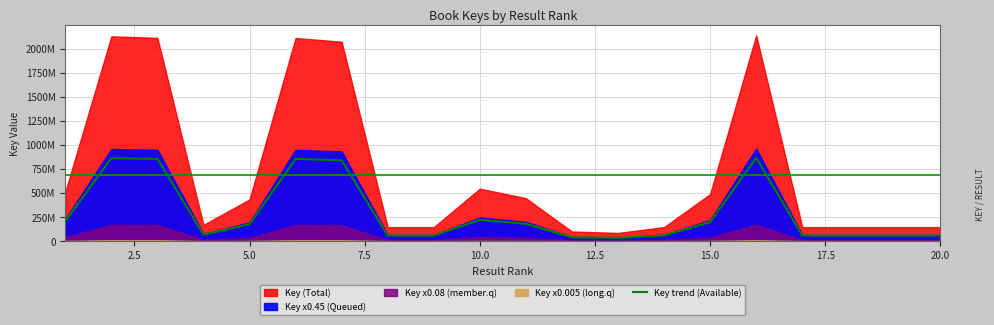

How many interior local valleys (lower than both neighbors) does the data have?

4